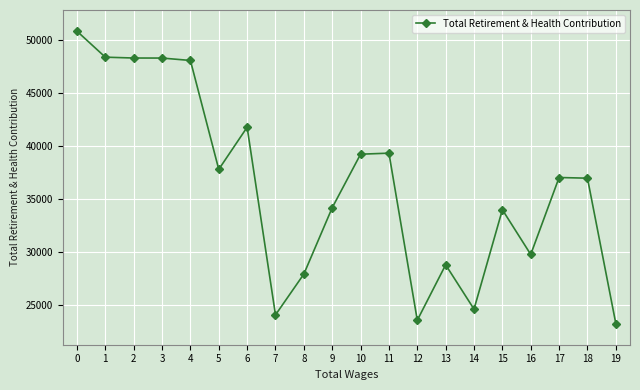

What is the change in value from 6 to 19?

-18545